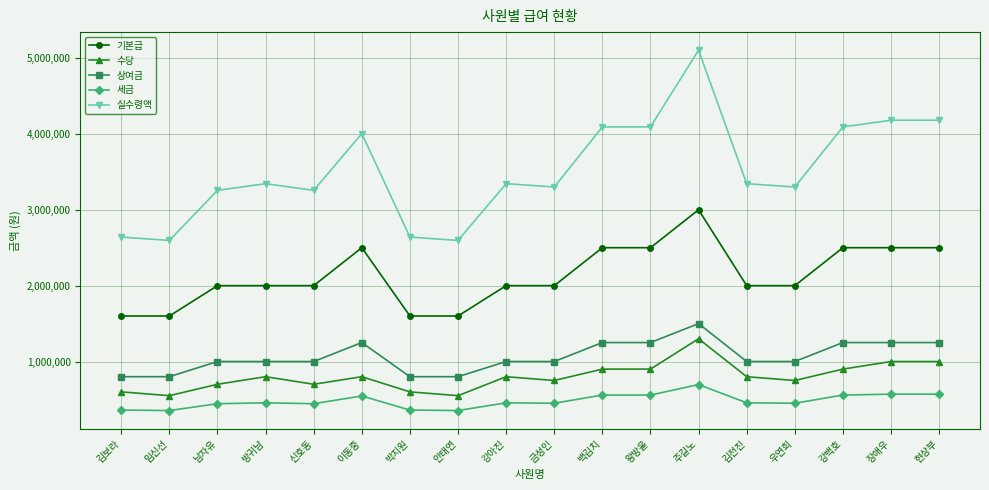

What is the smallest value displayed?

354000